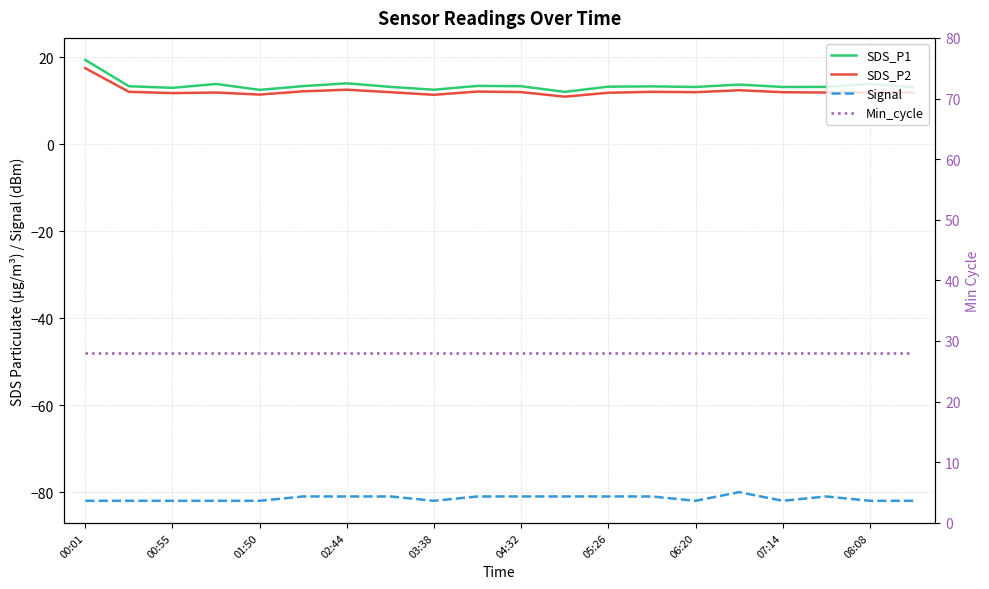

How many interior local valleys does the Signal series have?

3